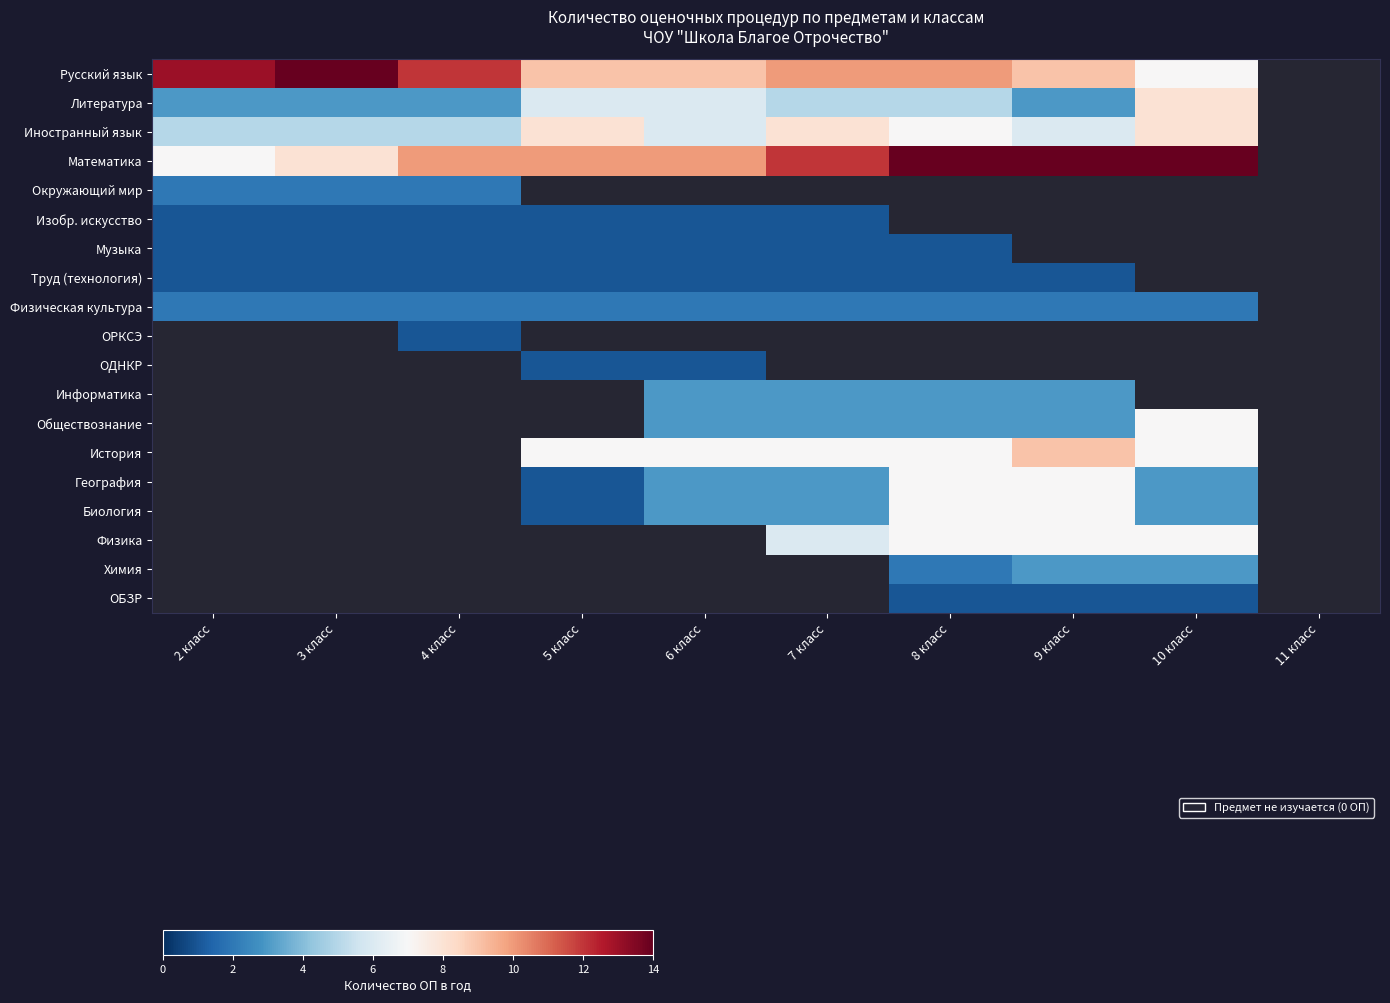

What is the difference between the highest and lowest values at 2 класс?

12.0